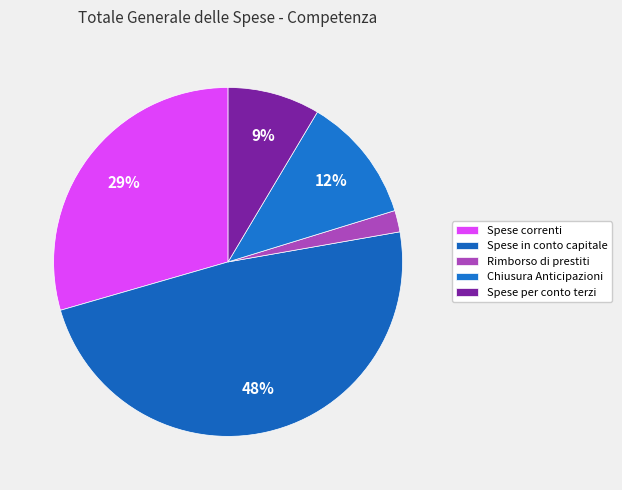

Count the number of slices in the pie.

5